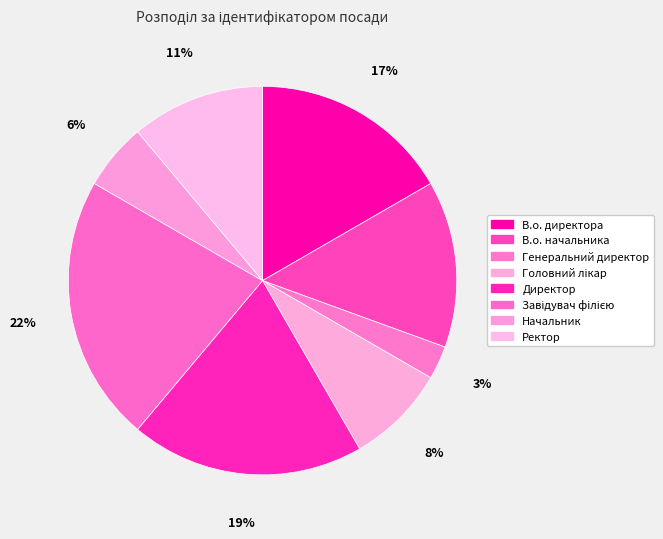

To the nearest percent, what is the combined percentage of Ректор and Завідувач філією?

33%